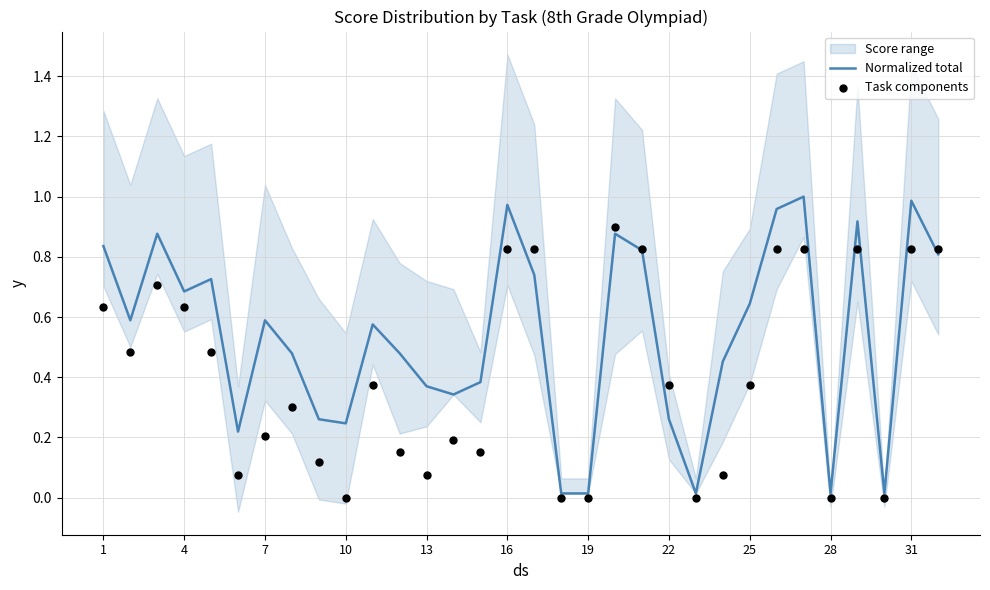

The value of Normalized total at 16 is 1.6. True or false?

False